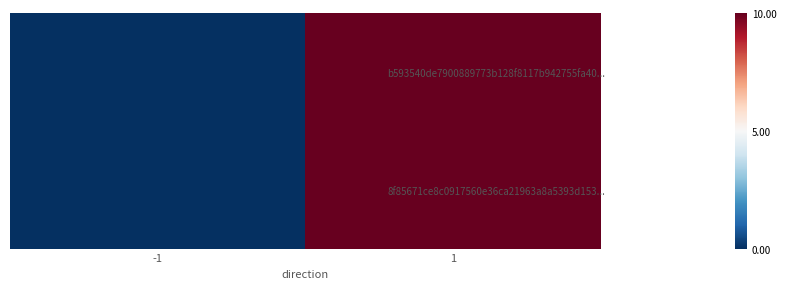

Rank the series at -1 from lowest to highest value.

b593540de7900889773b128f8117b942755fa40..., 8f85671ce8c0917560e36ca21963a8a5393d153...